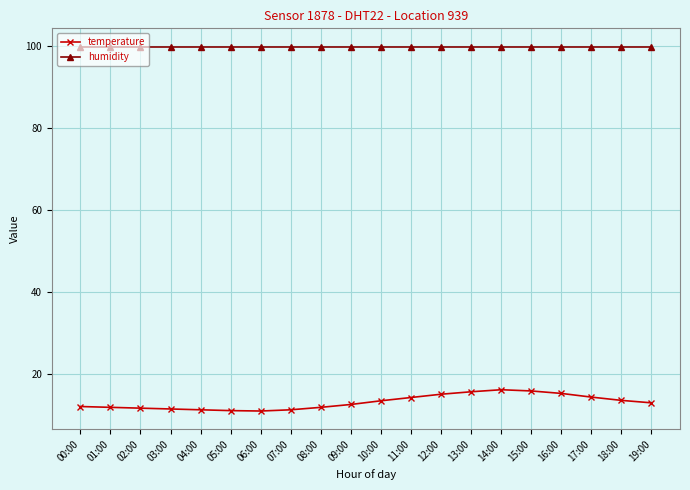

How many distinct data groups are displayed?

2